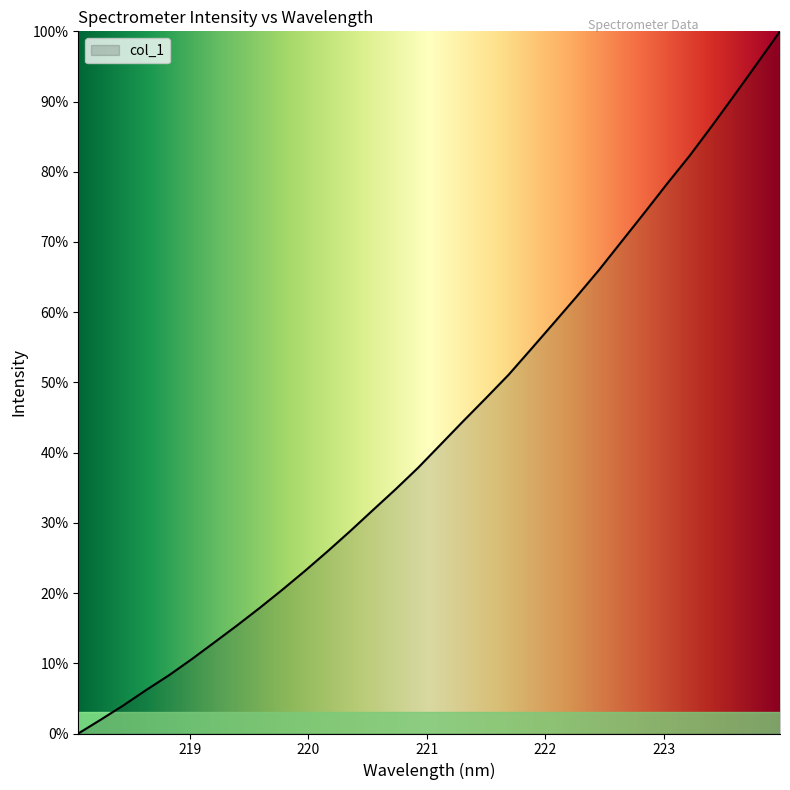

What is the sum of all values?

1383.8